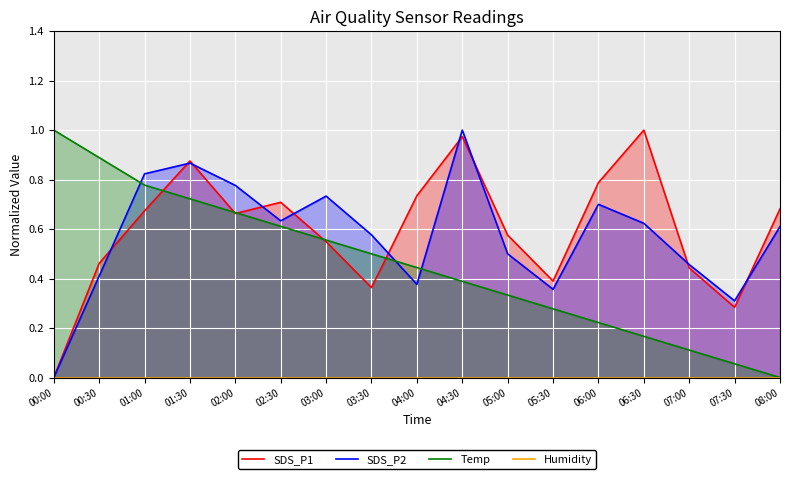

Which series has the largest total across all categories?

SDS_P1